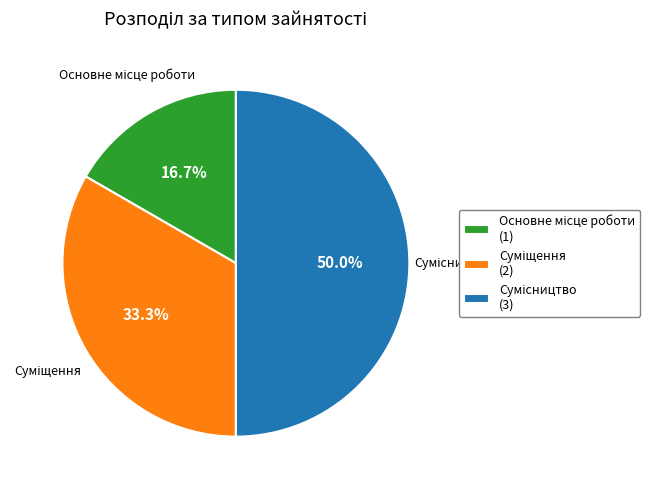

What percentage is NOT represented by Суміщення?

66.7%